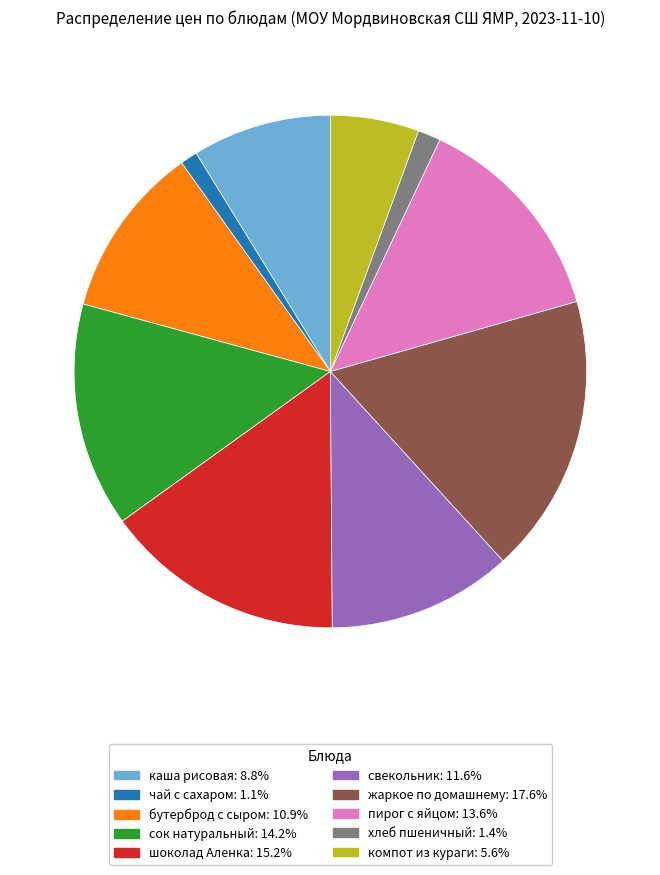

Count the number of slices in the pie.

10